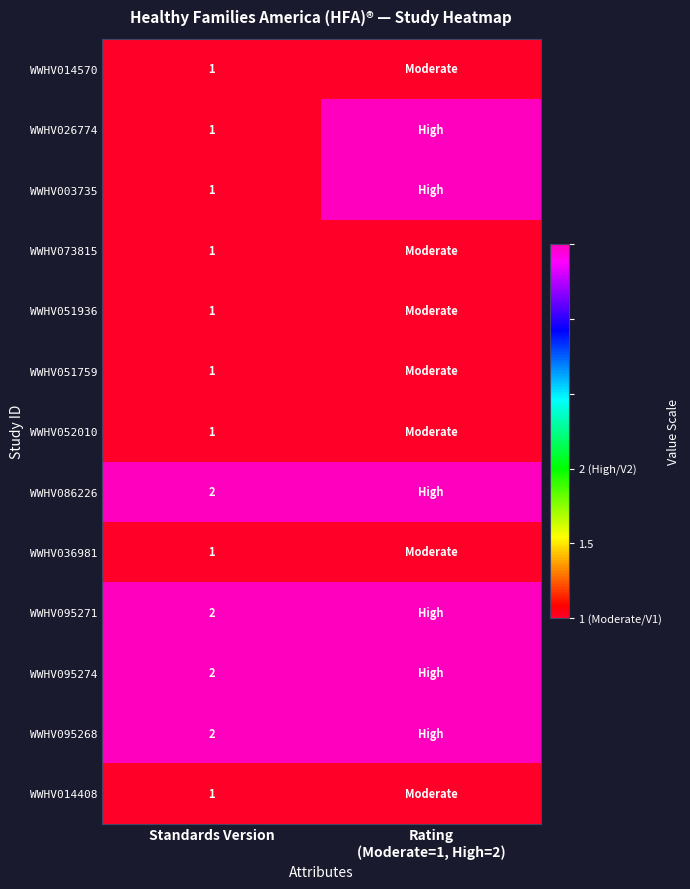

What is the maximum value shown in the chart?

2